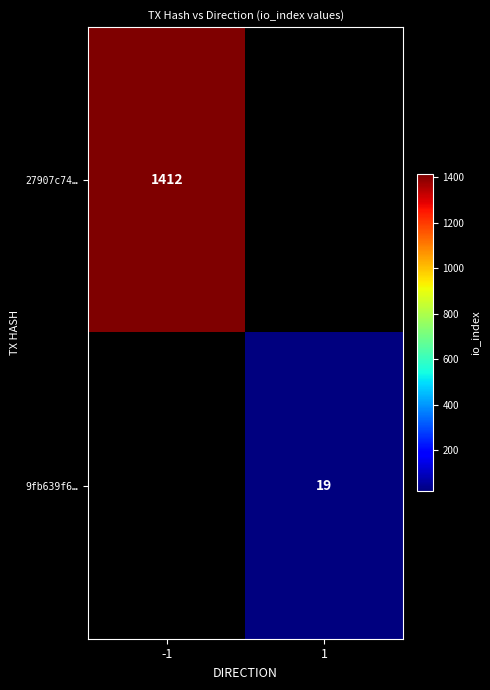

How many distinct data groups are displayed?

2